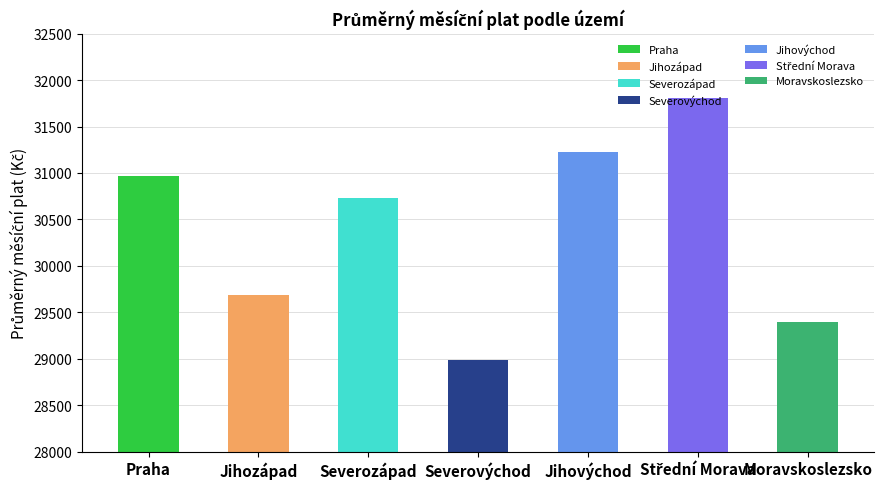

Between Severozápad and Střední Morava, which is larger?

Střední Morava